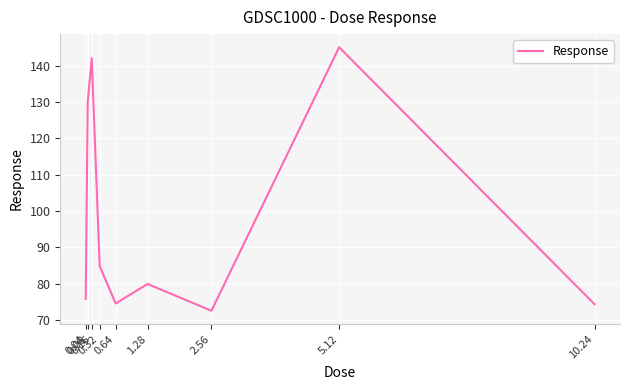

How many values are below 79?

4